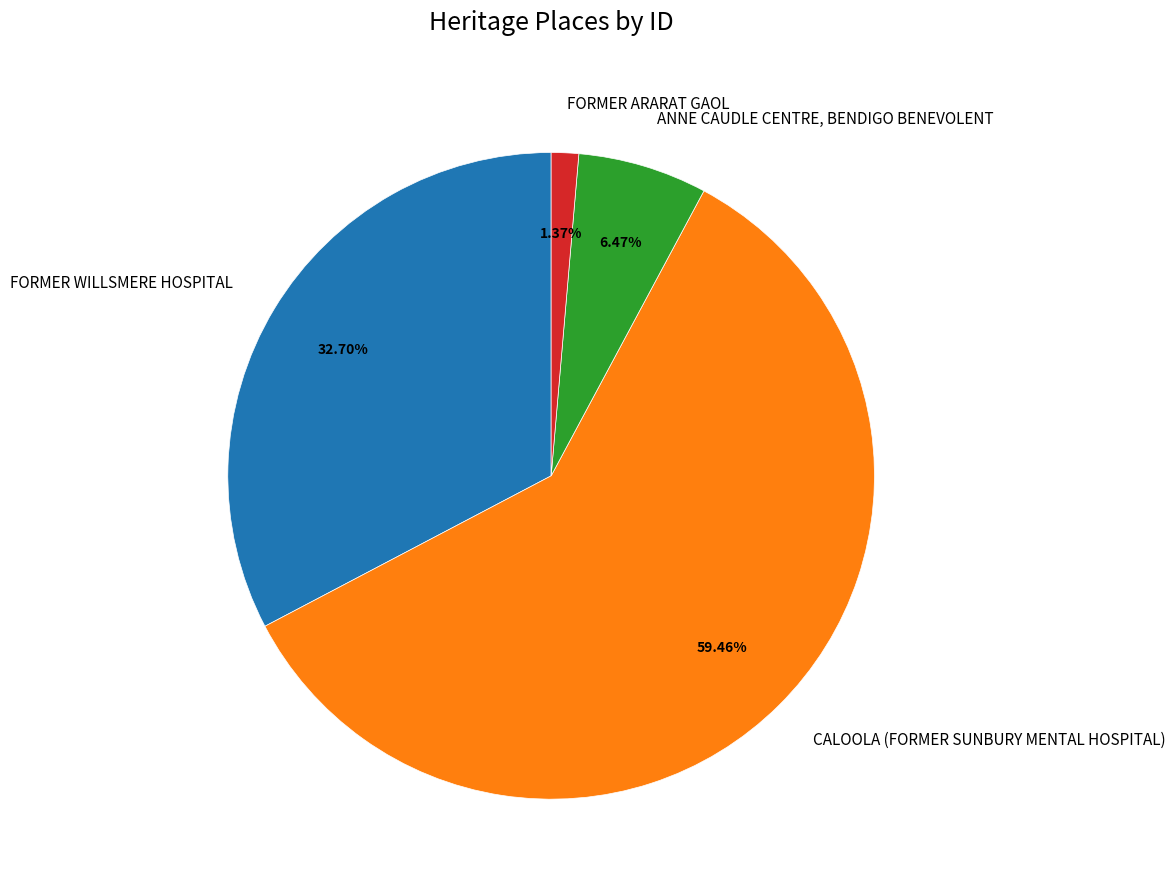

Is there any slice that represents more than half of the pie?

Yes